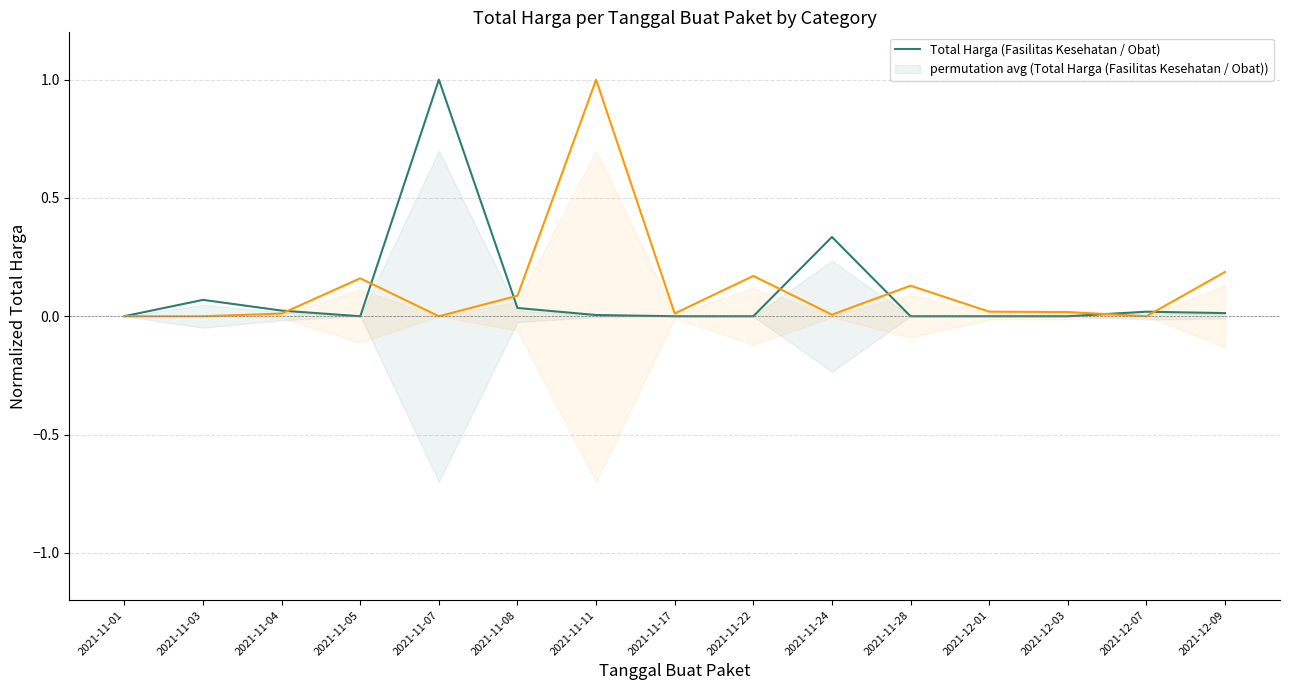

True or false: Total Harga (Kendaraan / Elektronik) has more than 1 points higher than both neighbors.

True